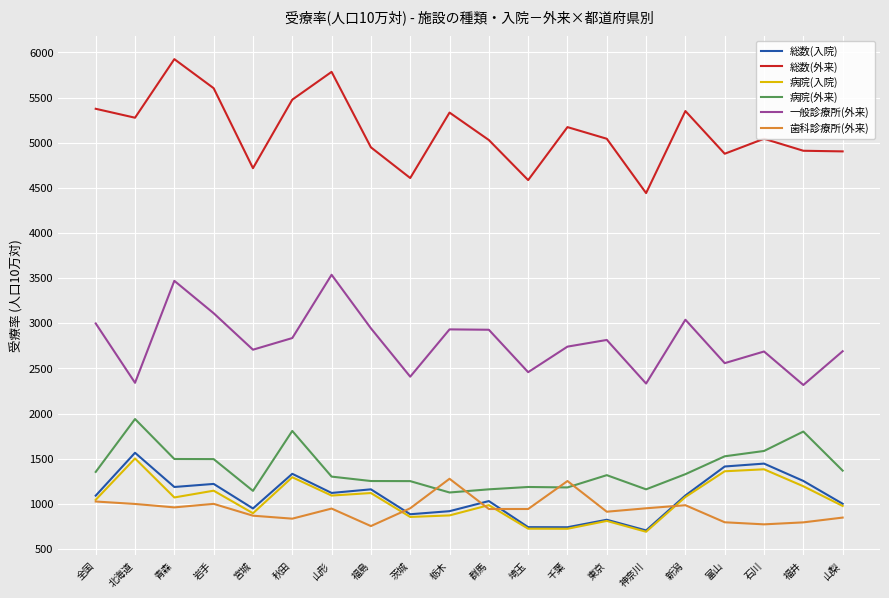

What is the sum of the 総数(入院) values at 茨城 and 石川?

2329